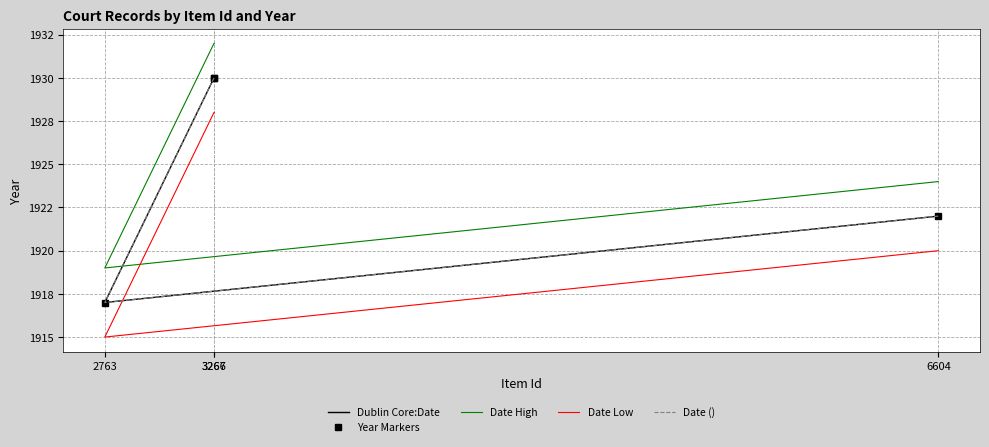

What is the difference between the Date () values at 3267 and 6604?

8